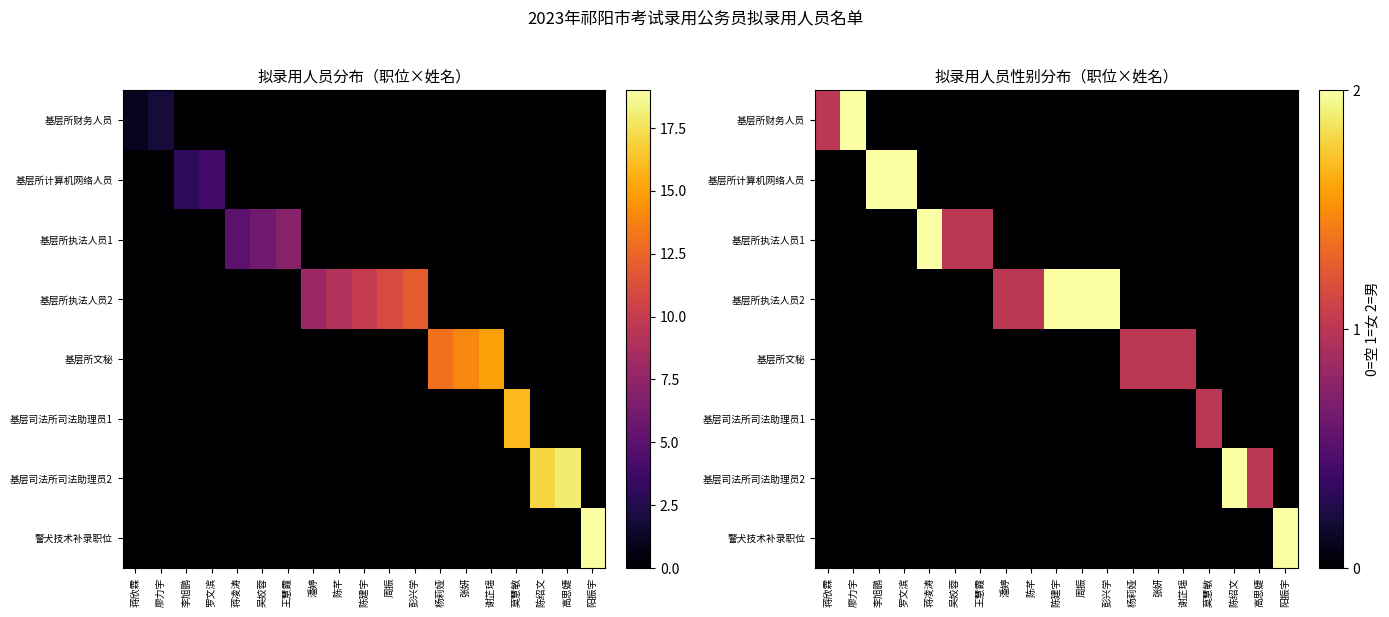

At 罗文滨, list the series in order from largest to smallest.

基层所计算机网络人员, 基层所财务人员, 基层所执法人员1, 基层所执法人员2, 基层所文秘, 基层司法所司法助理员1, 基层司法所司法助理员2, 警犬技术补录职位